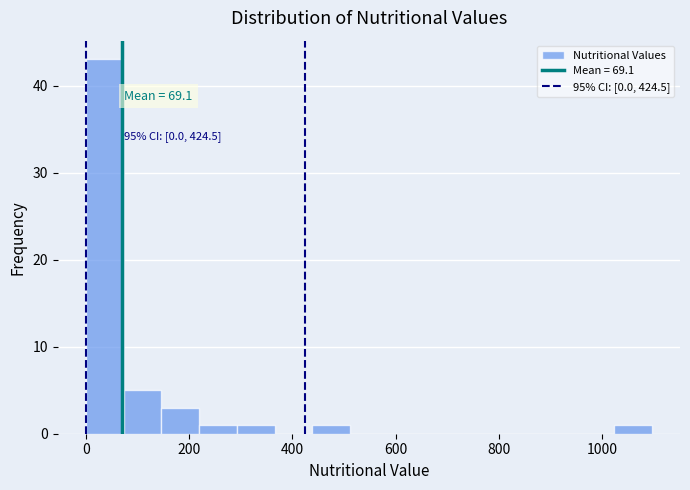

Around what value on the x-axis is the tallest bar? Give the approximate position of its centre, as read against the axis.

40